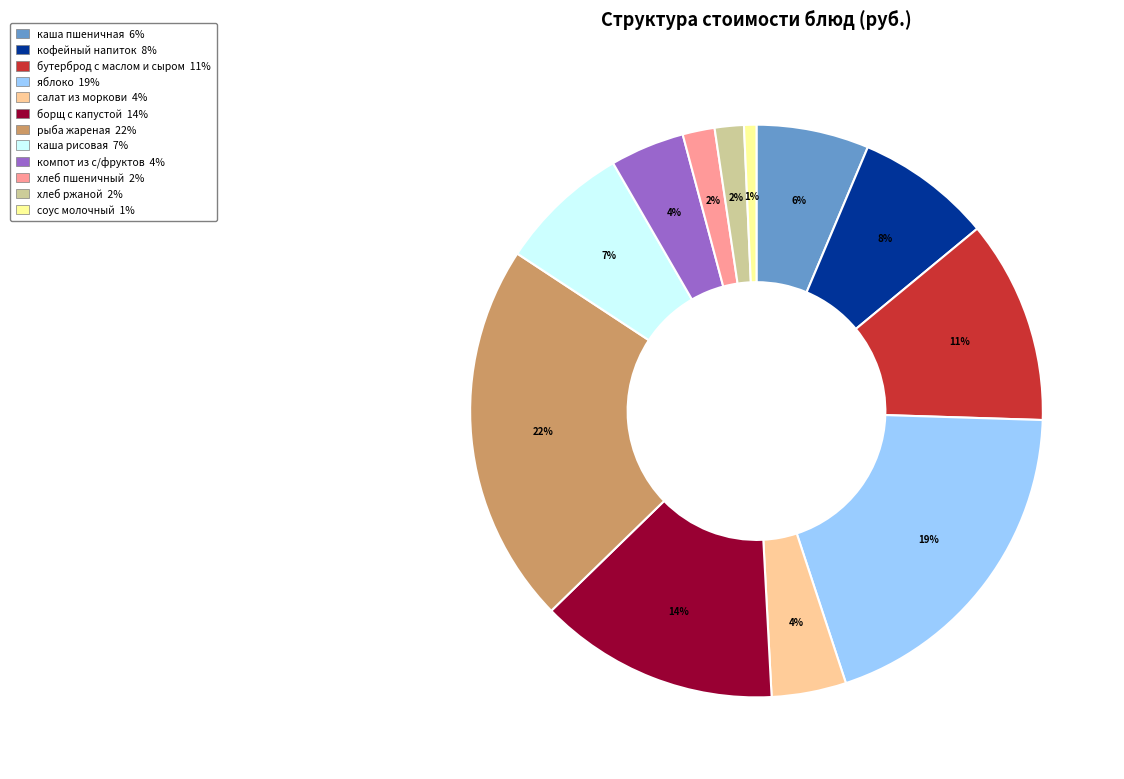

Does any single category account for the majority?

No